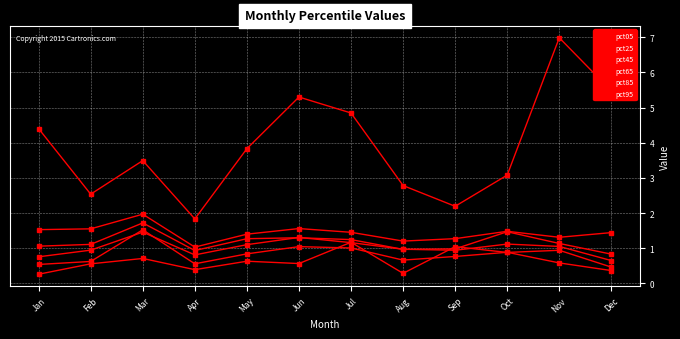

How many series are shown in this chart?

6